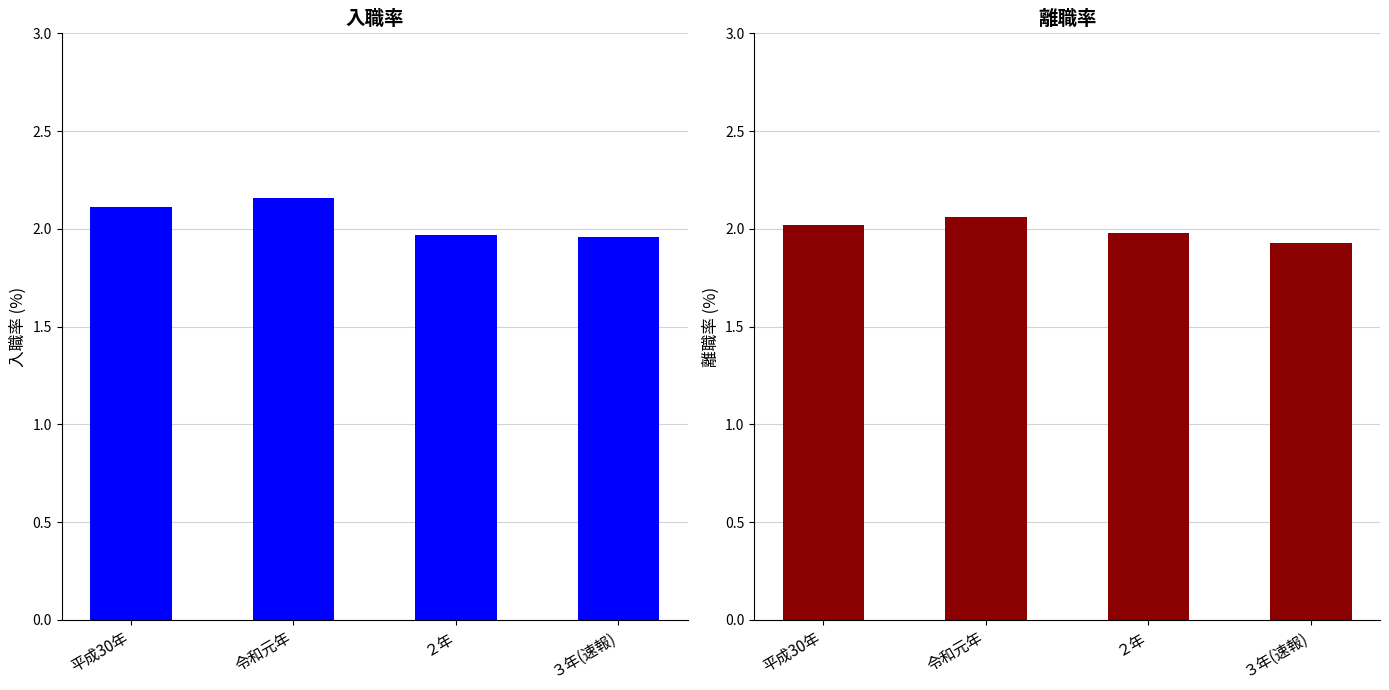

Reading left to right, extract all data points from this chart.

入職率: 平成30年=2.1	令和元年=2.2	２年=2.0	３年(速報)=2.0
離職率: 平成30年=2.0	令和元年=2.1	２年=2.0	３年(速報)=1.9